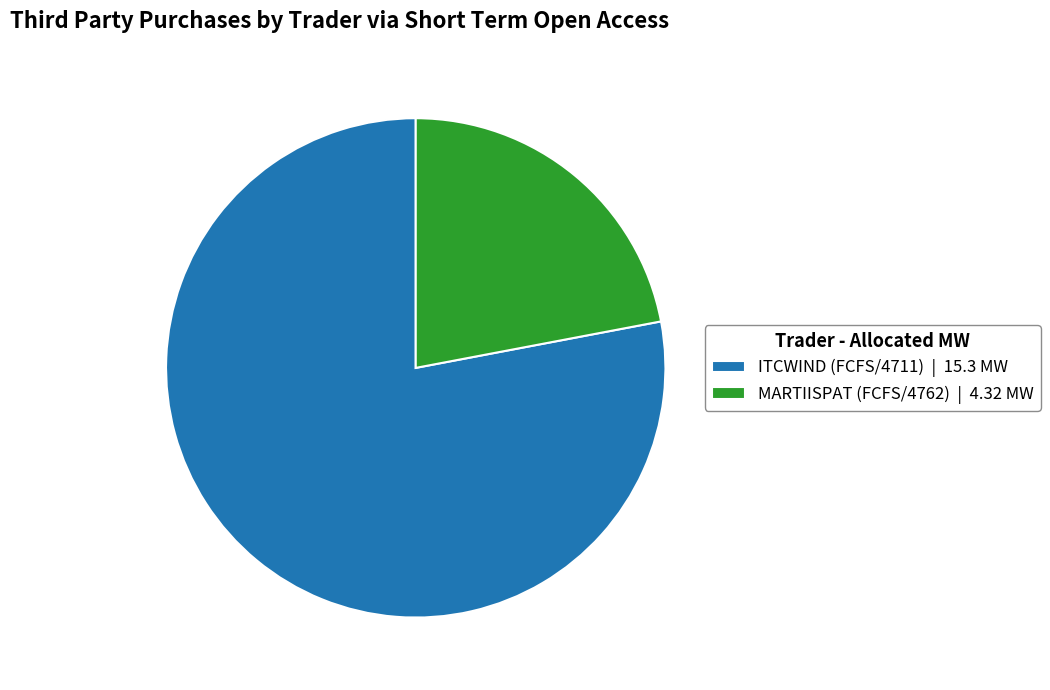

Count the number of slices in the pie.

2